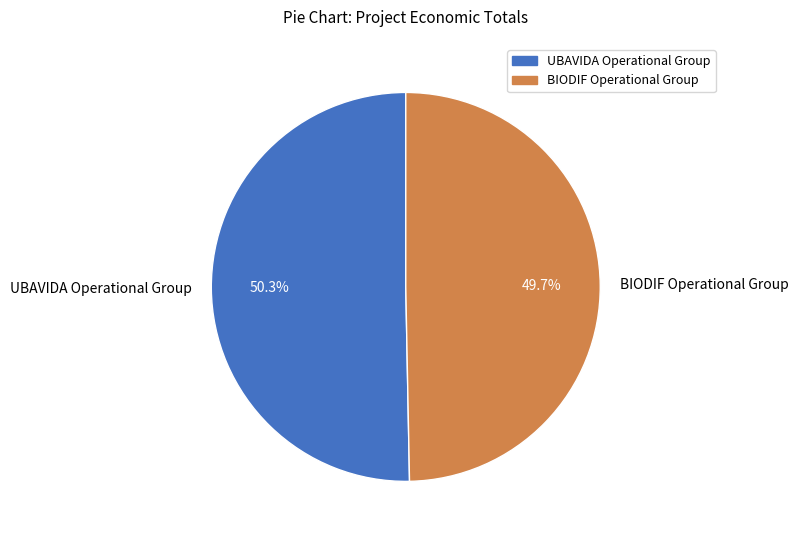

To the nearest percent, what is the average slice percentage?

50%